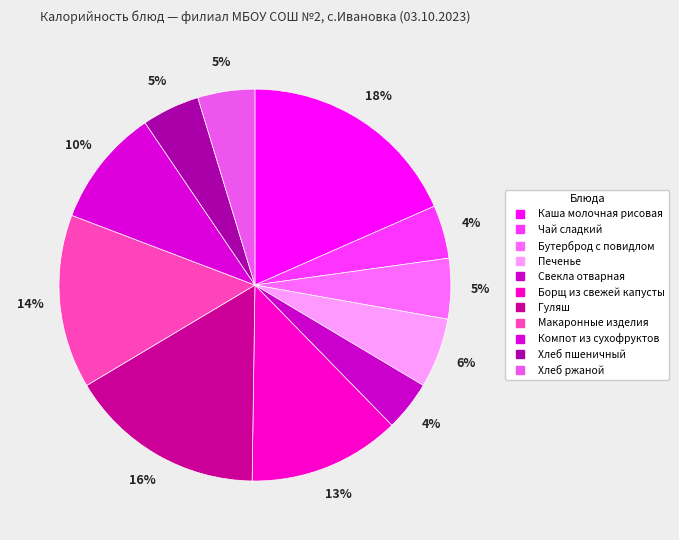

Between Свекла отварная and Печенье, which is larger?

Печенье